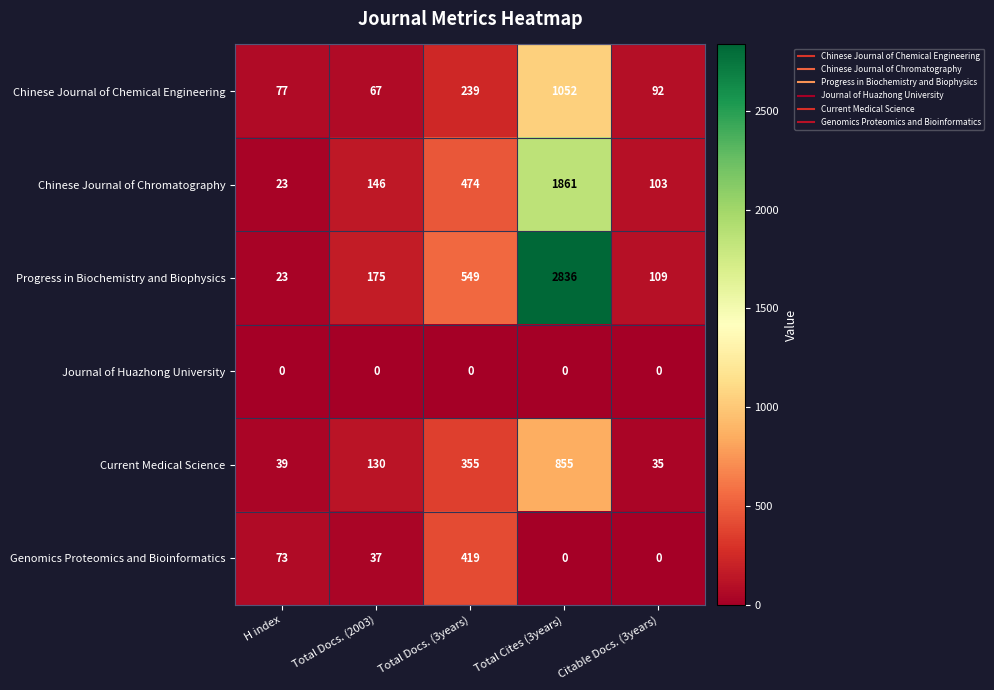

Read the Progress in Biochemistry and Biophysics value at Total Docs. (3years), to the nearest 50.

550